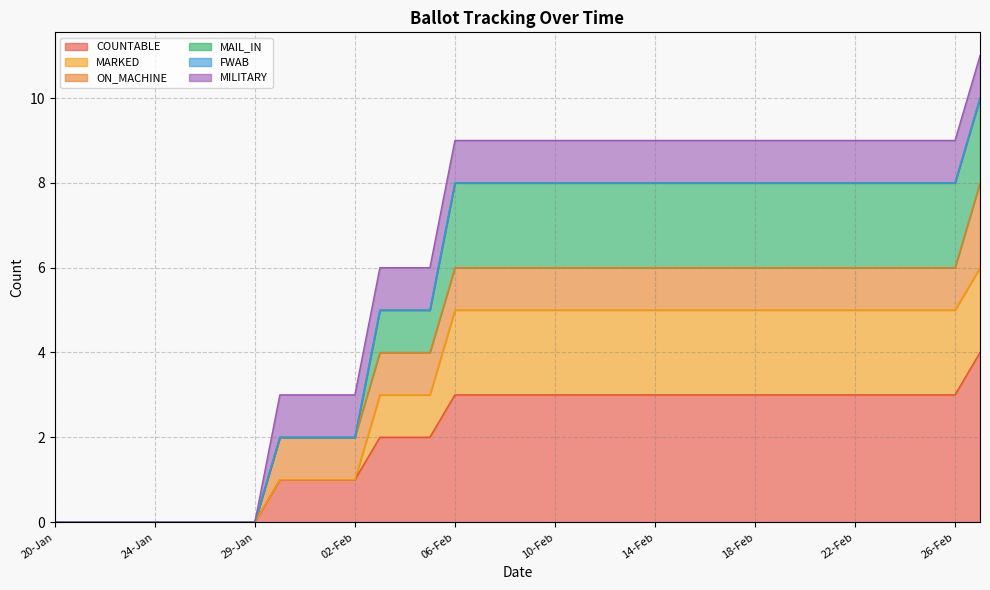

True or false: MAIL_IN and COUNTABLE intersect in this chart.

False